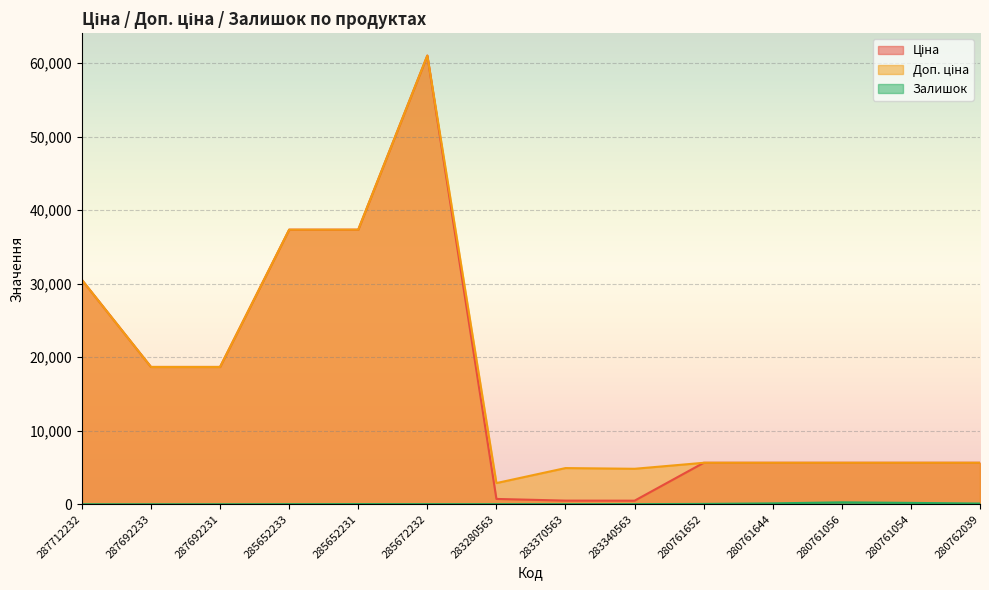

At 287692233, list the series in order from smallest to largest.

Залишок, Ціна, Доп. ціна